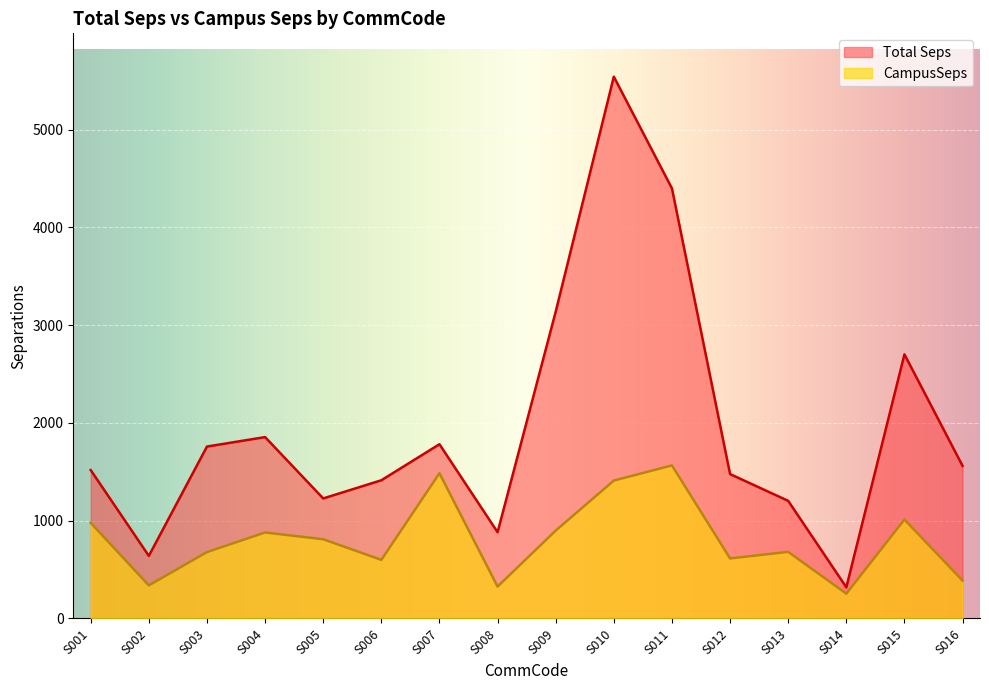

What is the value of the CampusSeps point at the 12th from the left?

614.0